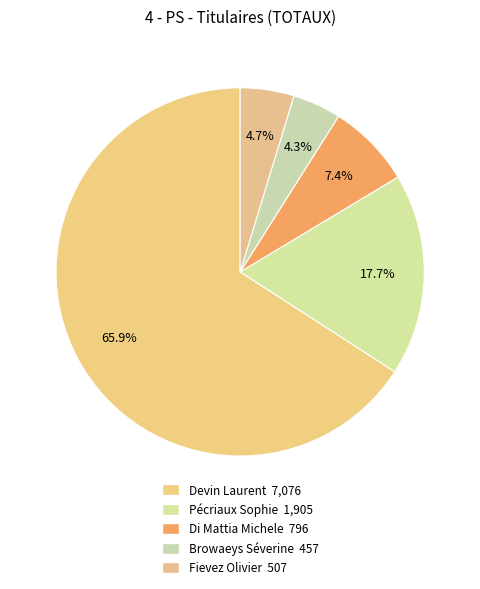

How many slices are in this pie chart?

5